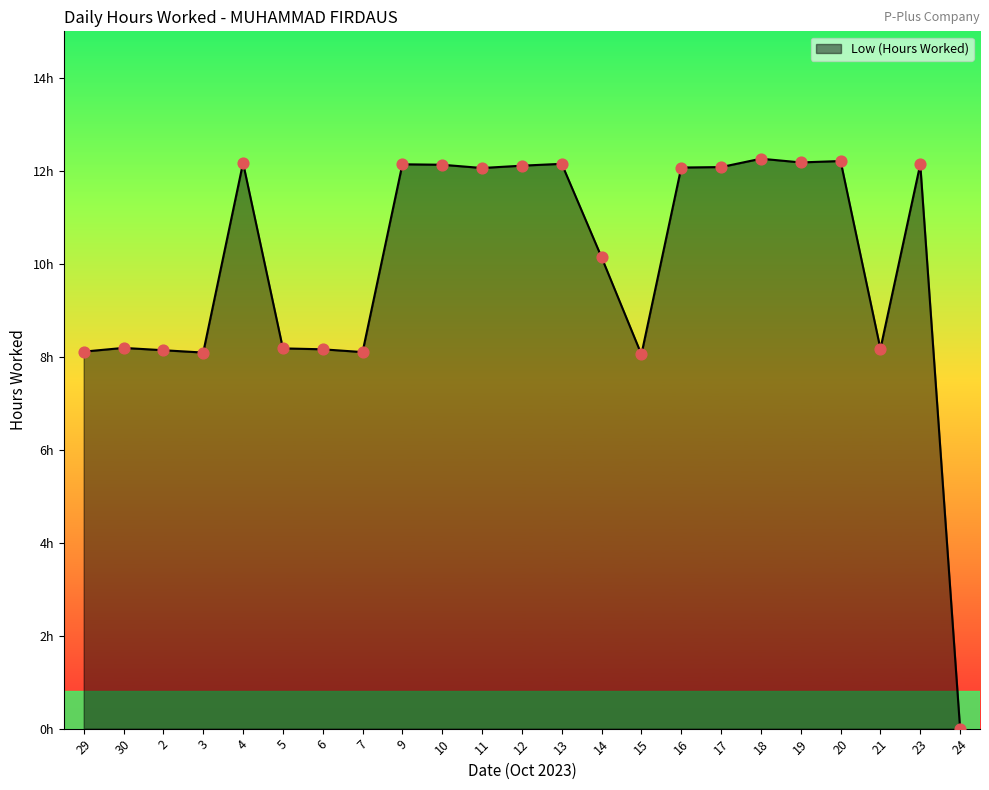

What is the ratio of the value at 7 to the value at 6?

1.0